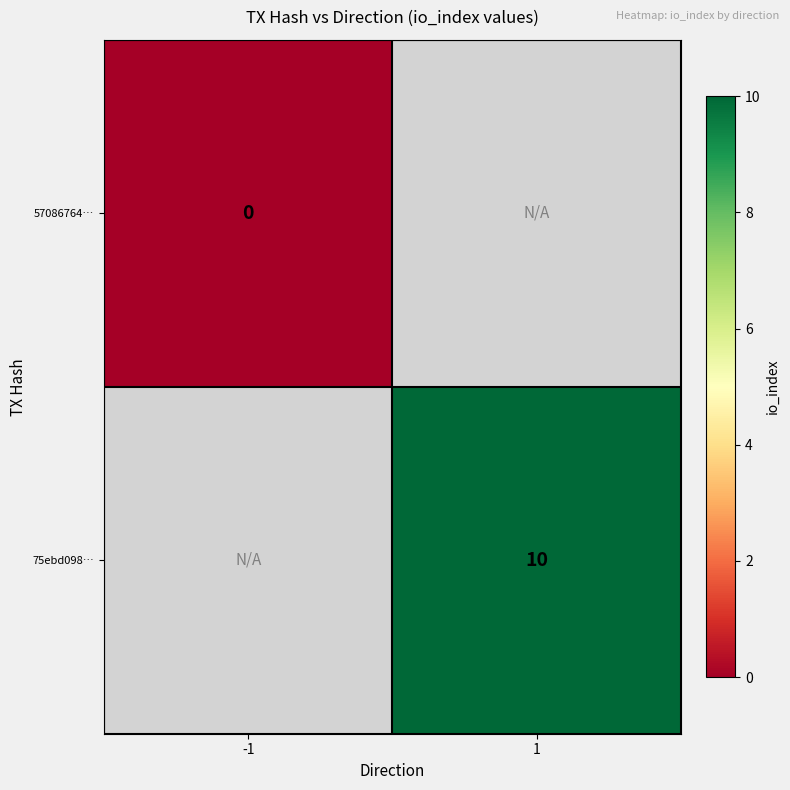

The value of 75ebd098… at 1 is 10. True or false?

True